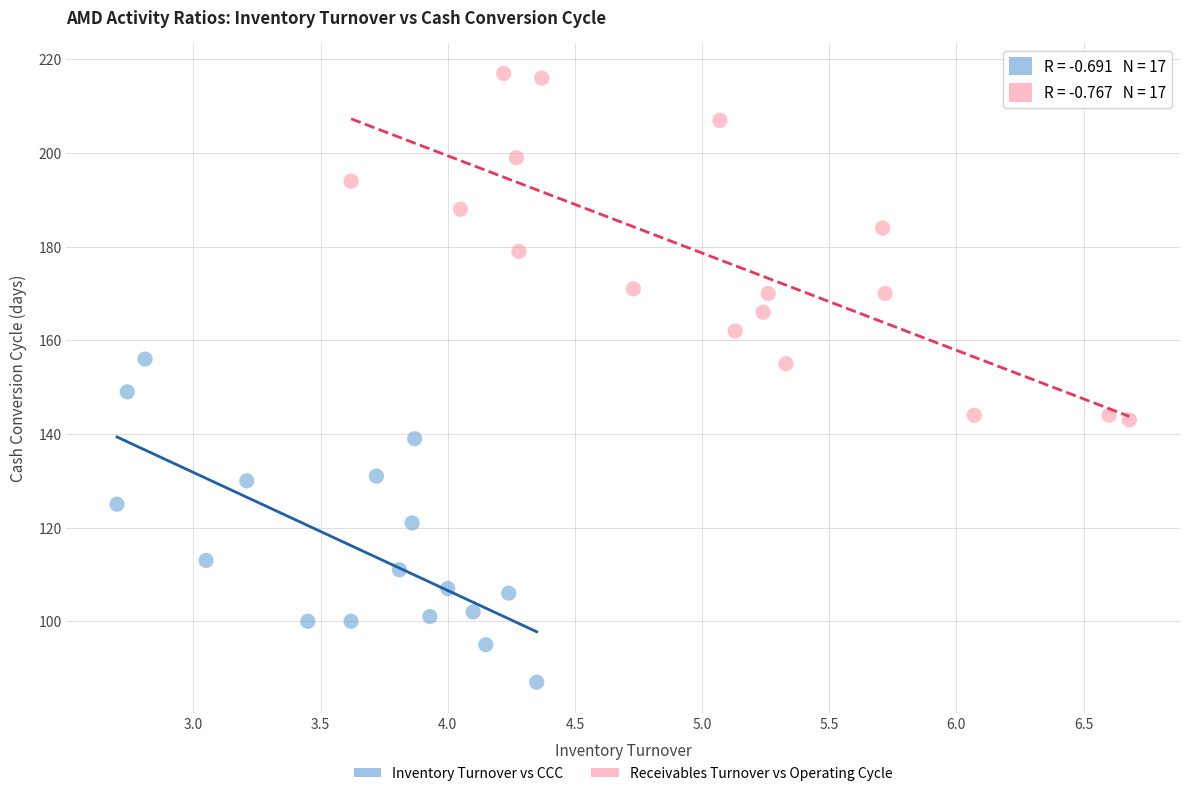

Which series contains the highest Y value?

Receivables Turnover vs Operating Cycle